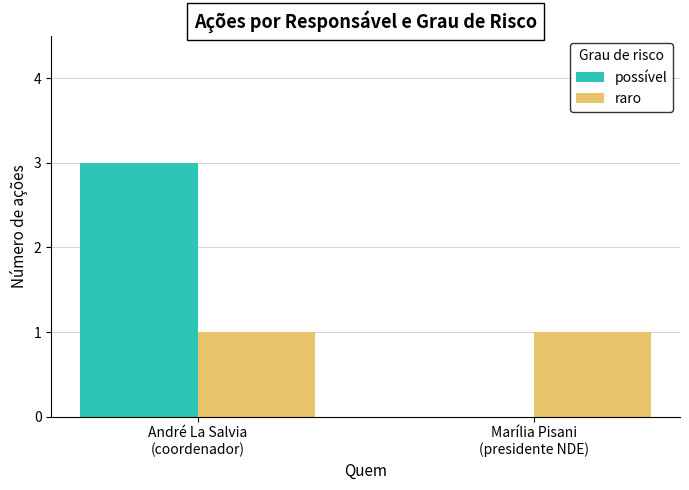

What is the sum of all possível values?

3